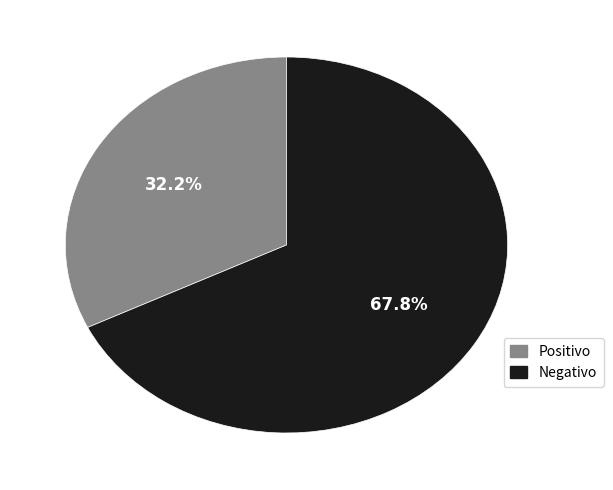

How many segments does this pie chart have?

2